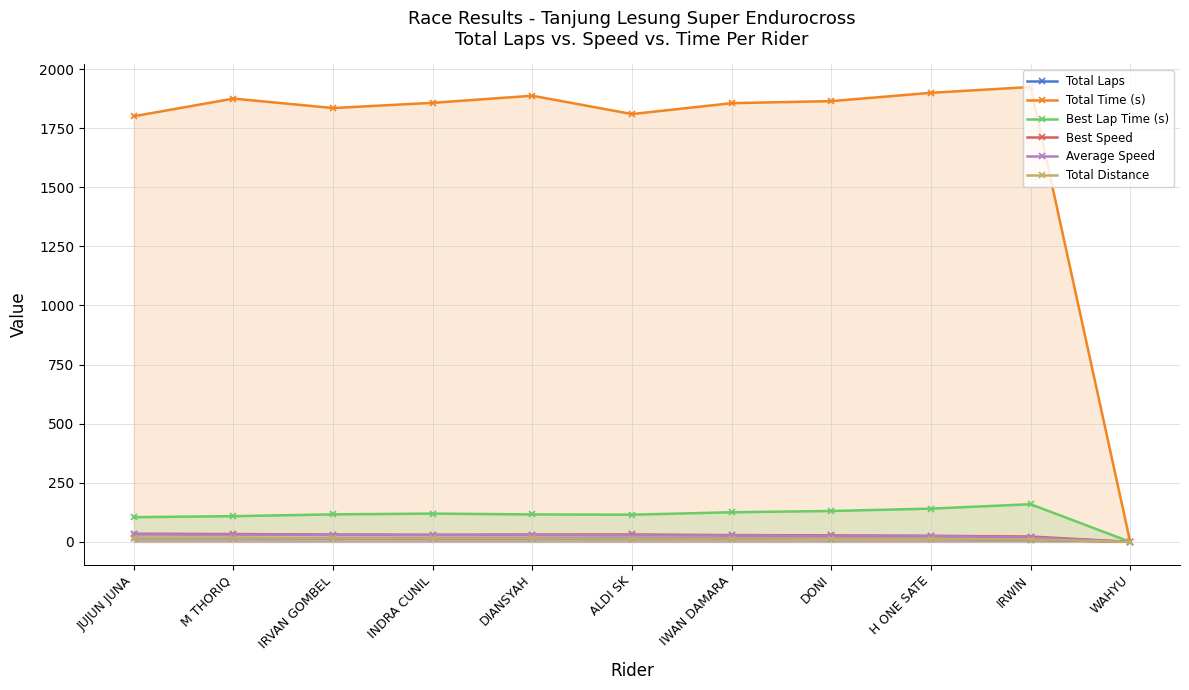

True or false: Best Speed and Total Distance cross at least once.

False